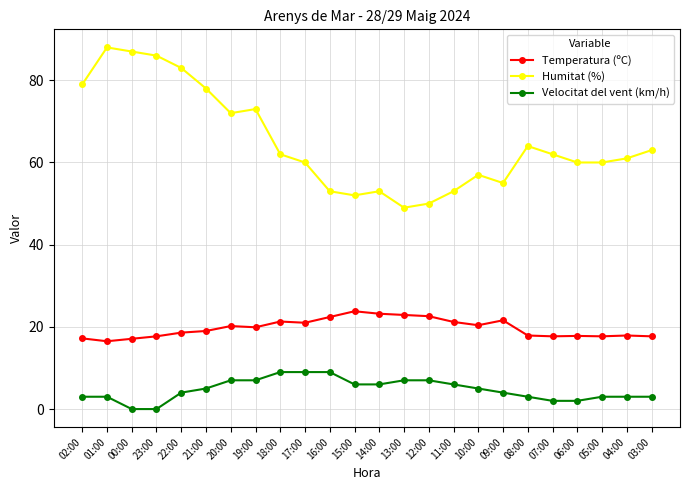

Which series has the largest total across all categories?

Humitat (%)